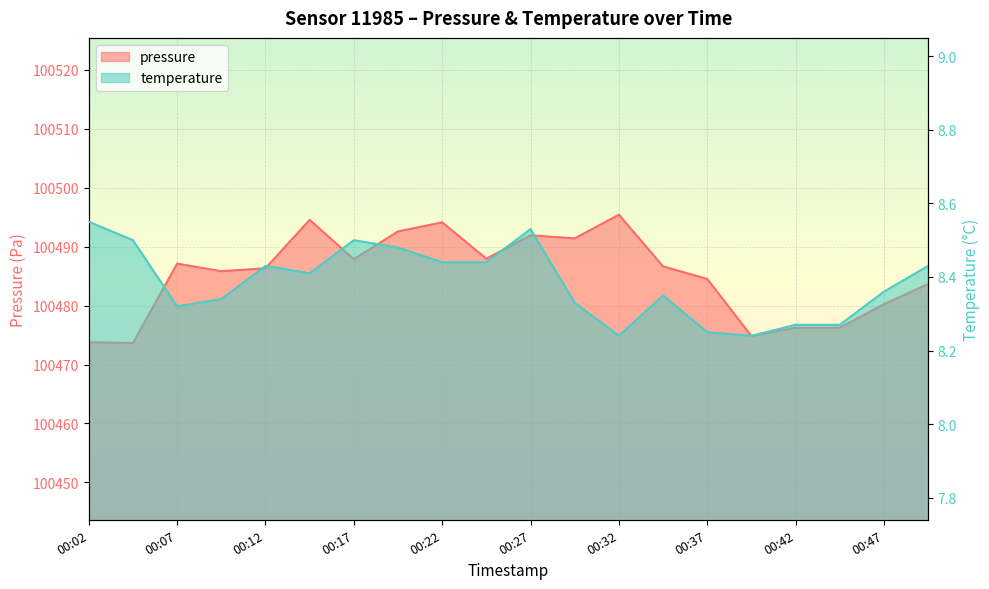

What is the value of the pressure point at the 1st from the left?

100473.8